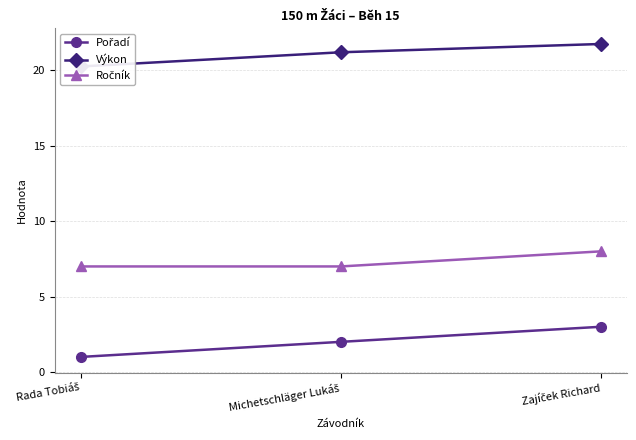

List the series in order of their overall mean, highest first.

Výkon, Ročník, Pořadí